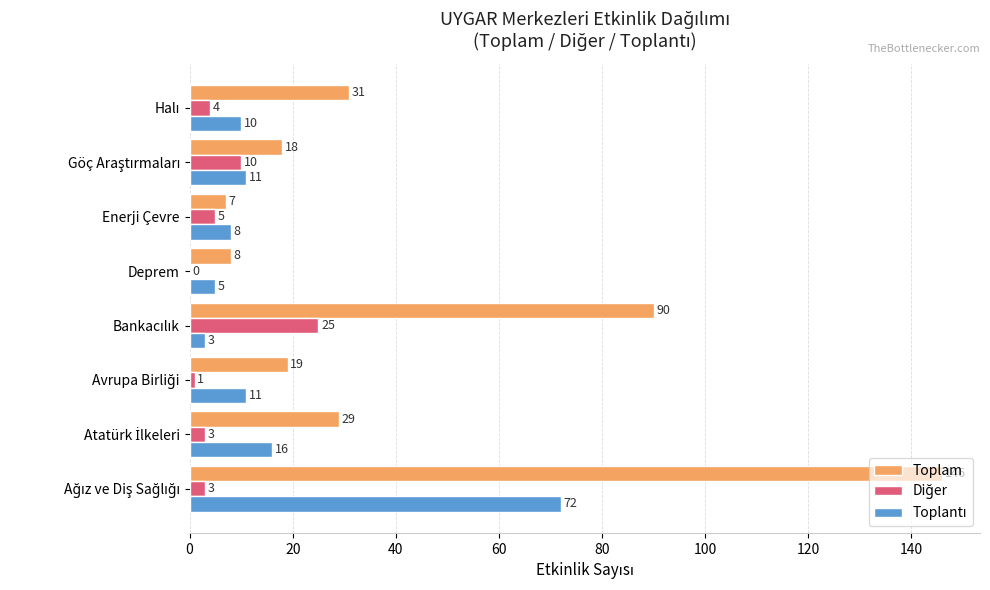

What is the sum of all Toplam values?

348